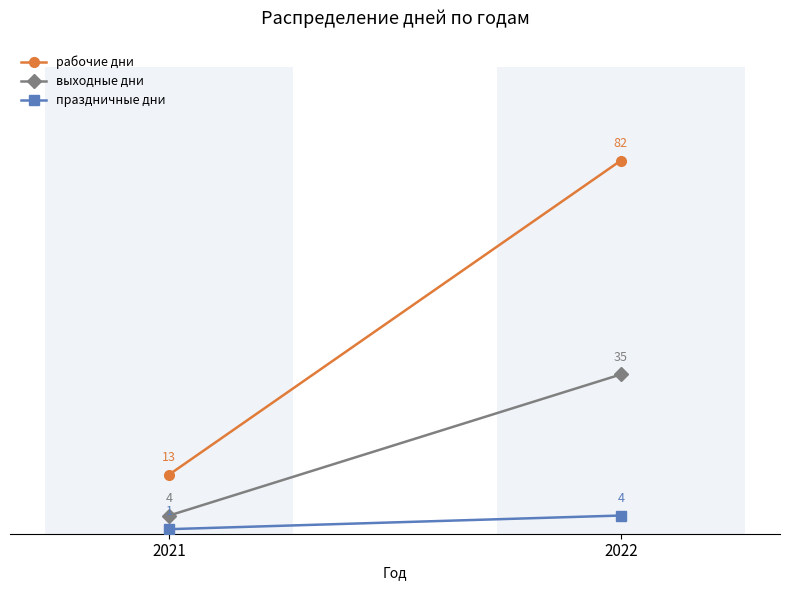

What is the difference between the maximum and minimum values in the выходные дни series?

31